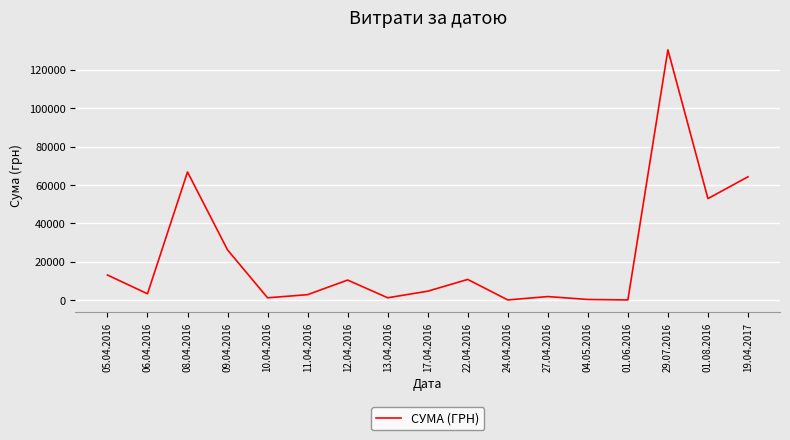

What position from the right is 05.04.2016?

17